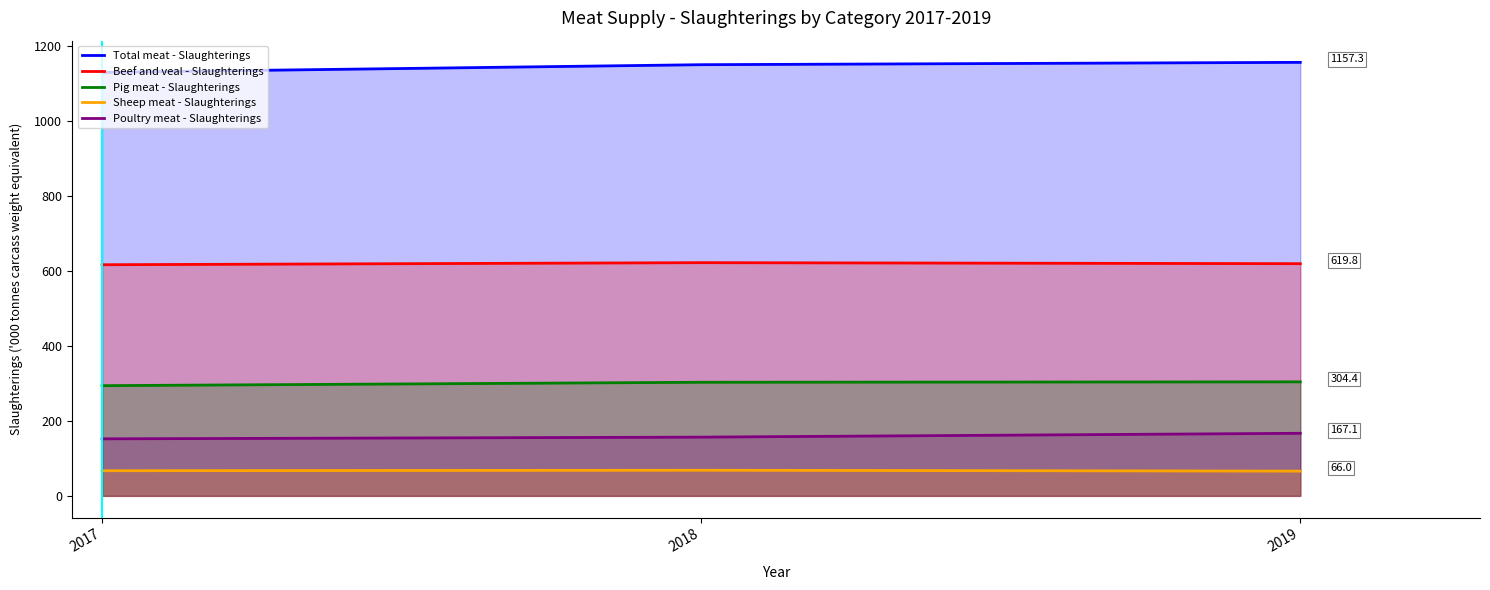

Which series has the widest spread of values?

Total meat - Slaughterings